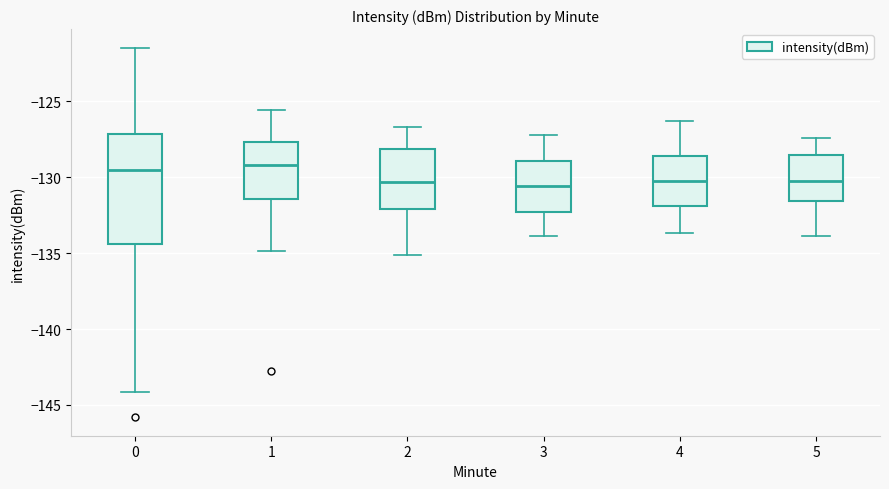

Reading left to right, transcribe this box plot: for each box, give where its median line is, the range the box spans, and where its two whiskers end, as read against the y-axis. The values are not printed on the chart, so give them approximately, as read against the axis.

0: median -129.5, box -134.5 to -127.0, whiskers -144.0 to -121.5
1: median -129.0, box -131.5 to -127.5, whiskers -135.0 to -125.5
2: median -130.5, box -132.0 to -128.0, whiskers -135.0 to -126.5
3: median -130.5, box -132.5 to -129.0, whiskers -134.0 to -127.0
4: median -130.0, box -132.0 to -128.5, whiskers -133.5 to -126.5
5: median -130.0, box -131.5 to -128.5, whiskers -134.0 to -127.5